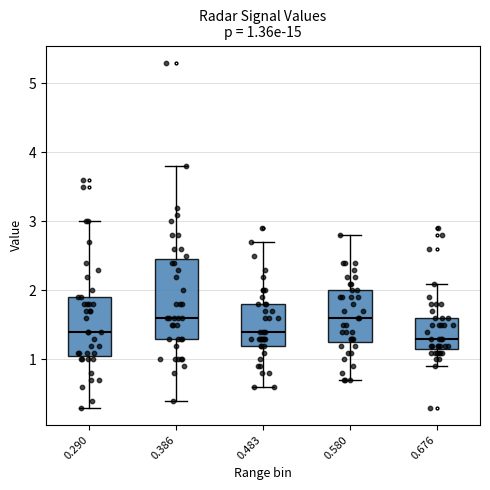

Comparing the boxes themselves (not the whiskers), which one is the tallest?

0.386